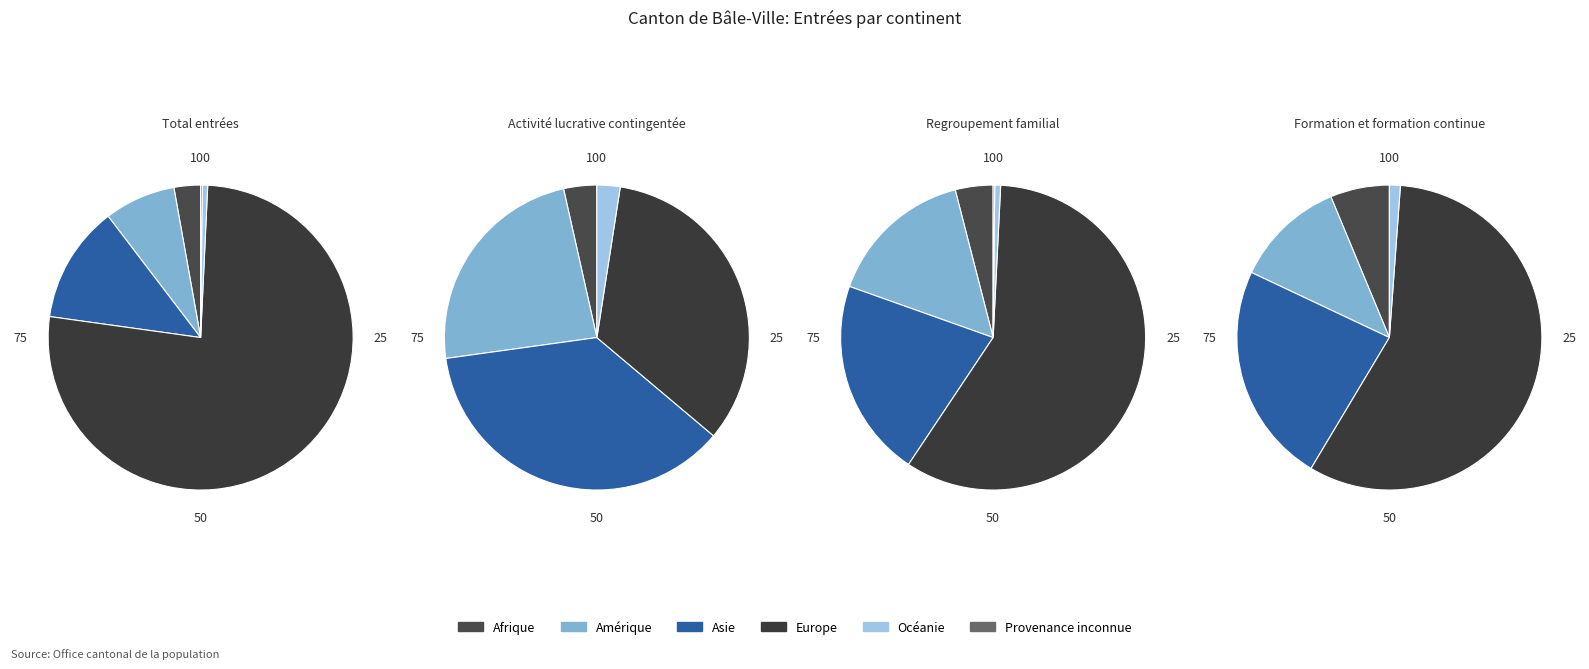

Which slice is the largest?

Europe